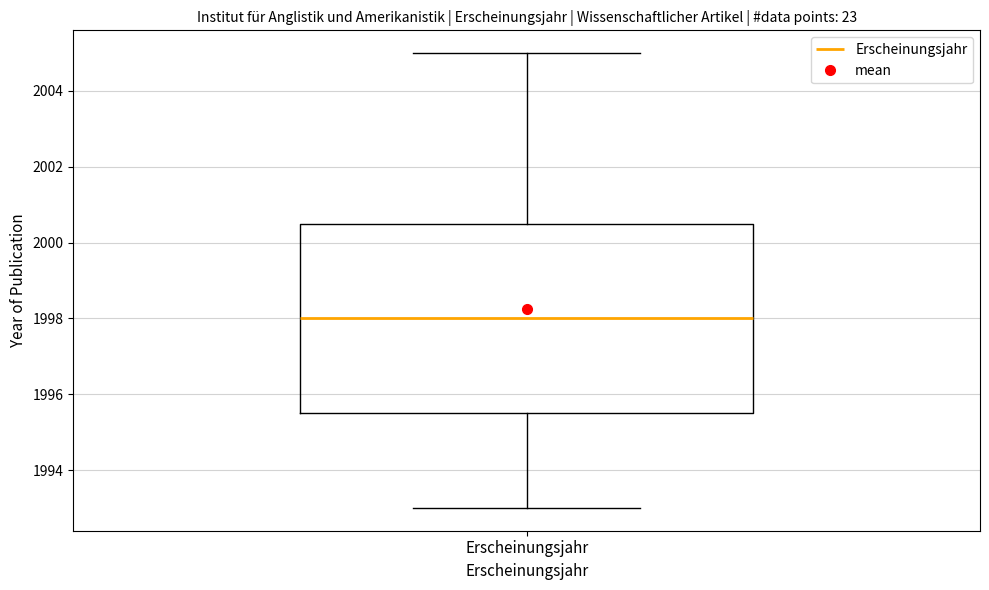

Transcribe this box plot: give where the median line is, the range the box spans, and where the two whiskers end, as read against the y-axis. The values are not printed on the chart, so give them approximately, as read against the axis.

median 1998.0, box 1995.6 to 2000.6, whiskers 1993.0 to 2005.0